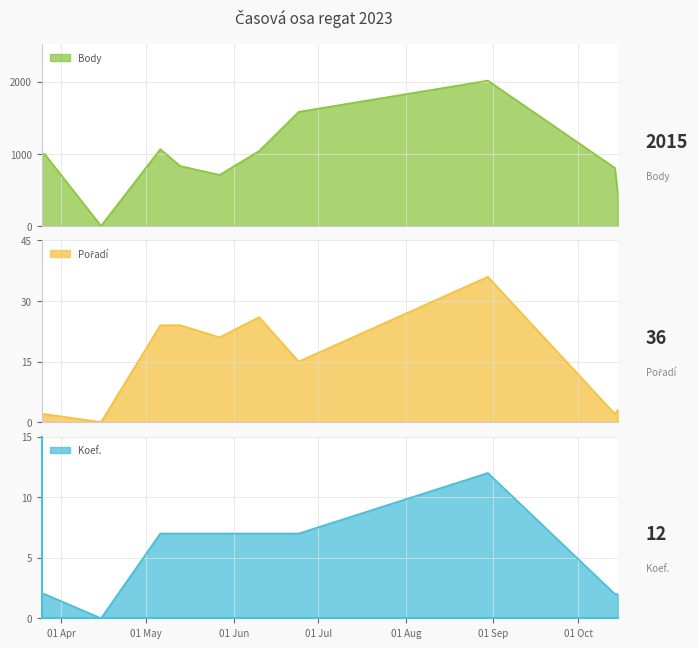

What are all the series names shown in the legend?

Body, Pořadí, Koef.